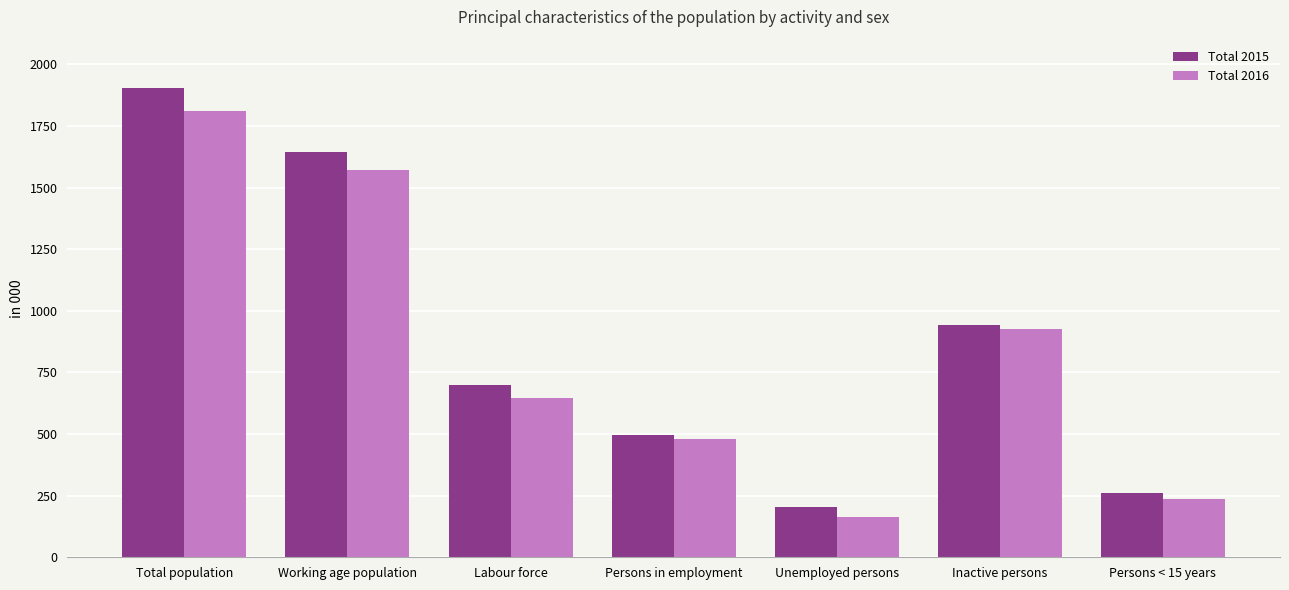

Does the chart contain stacked bars?

No